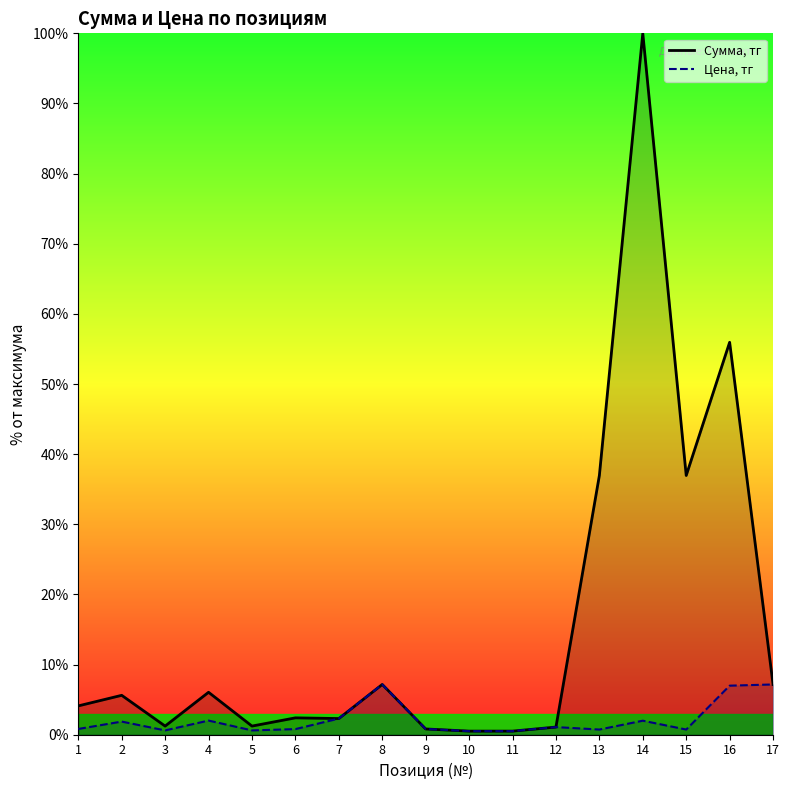

At which label does Сумма, тг reach its minimum?

10